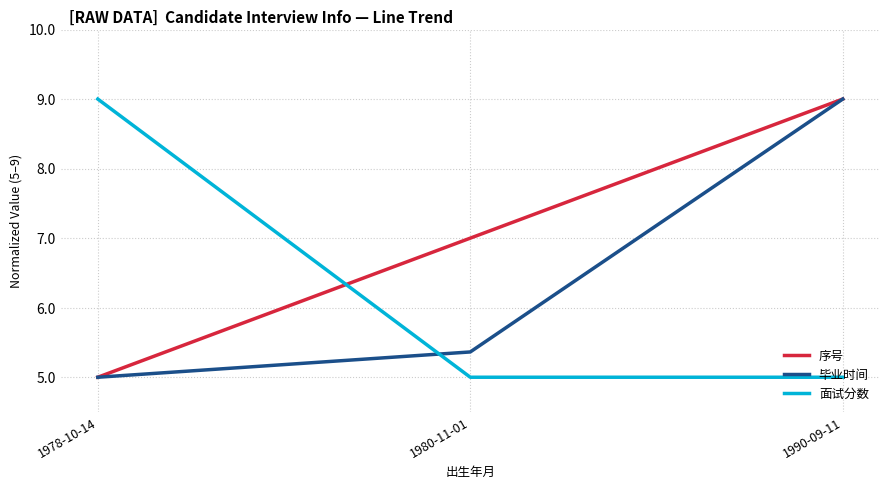

Is it true that 毕业时间 equals 3.3 at 1978-10-14?

False